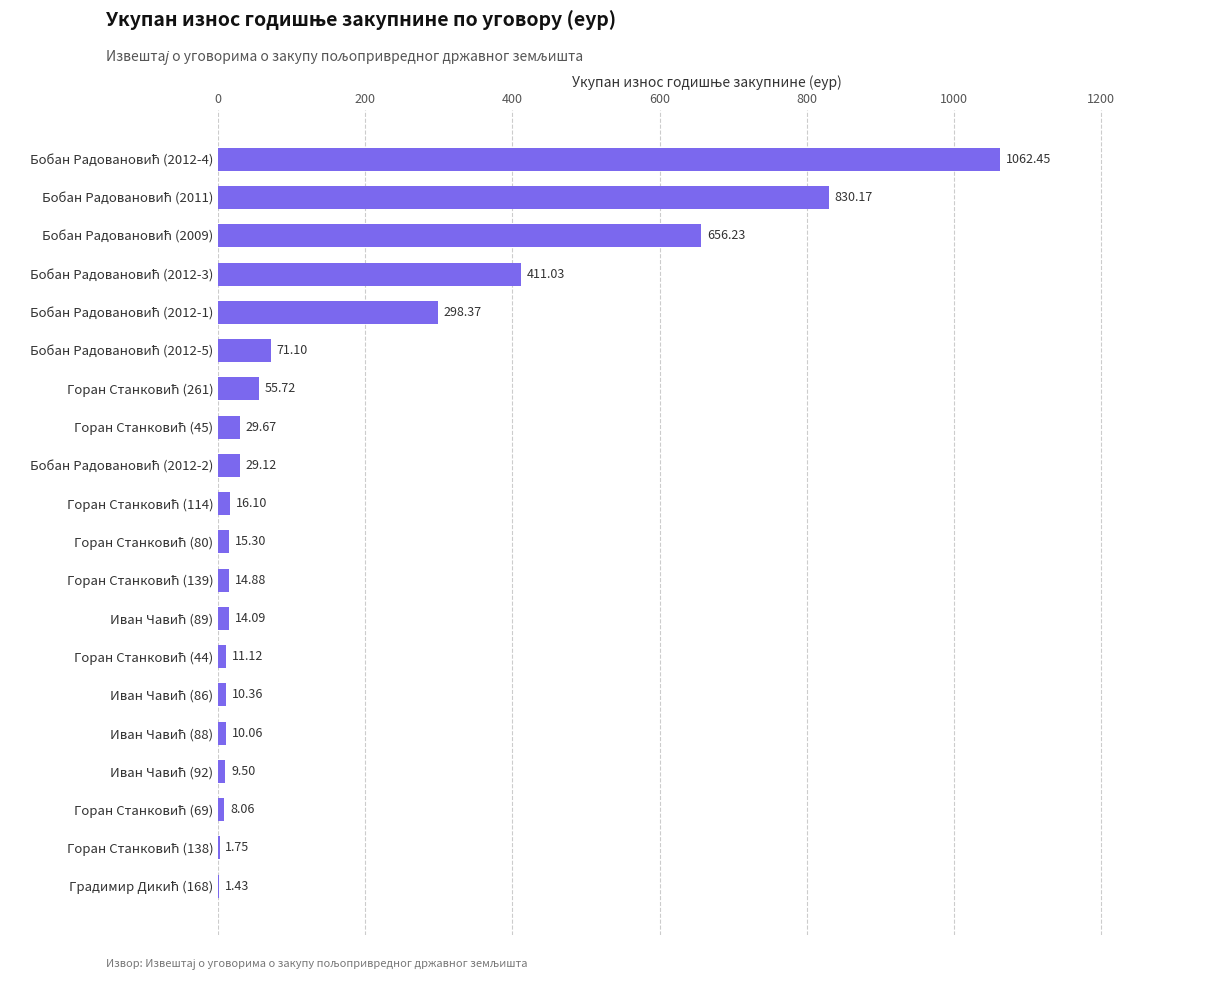

What is the sum of all values?

3556.5